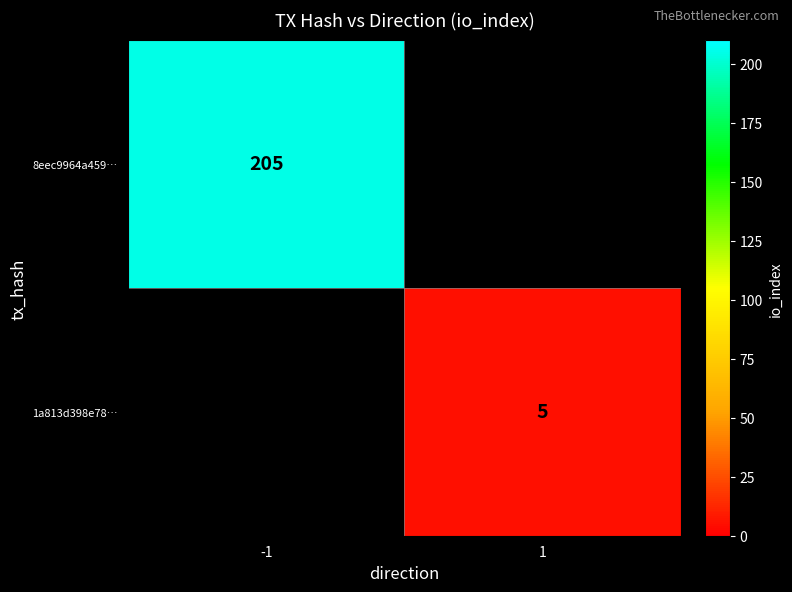

Count the number of categories in the chart.

2